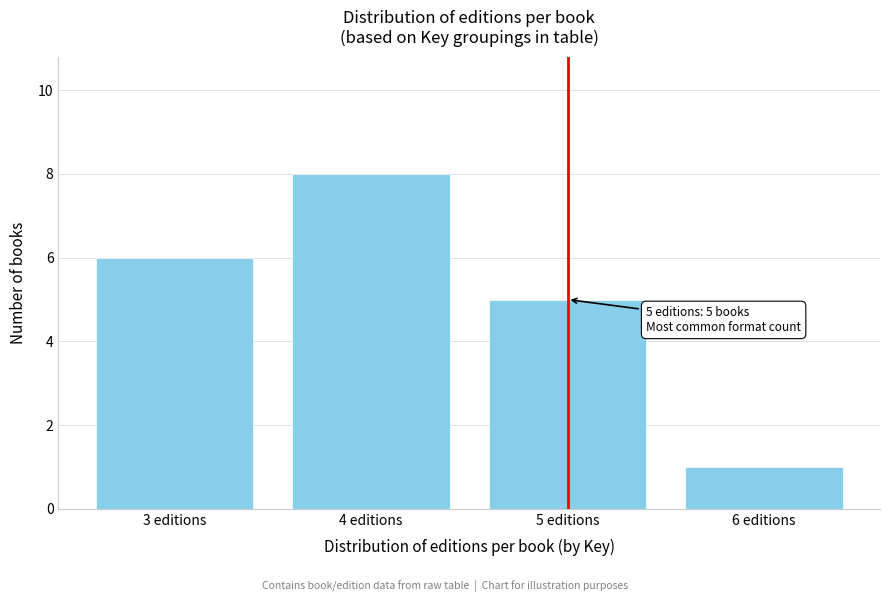

Reading left to right, what are all the values shown in this chart?

6	8	5	1